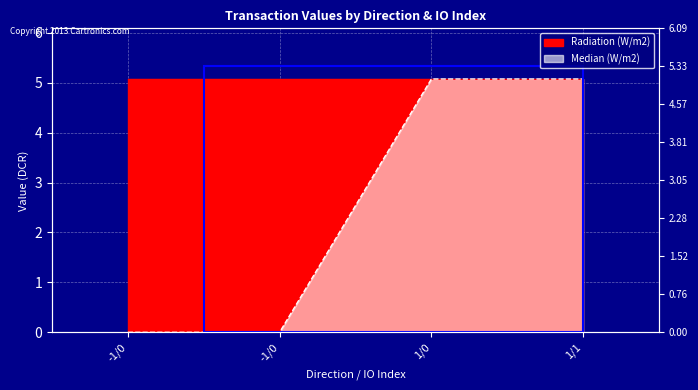

Is it true that the value at -1/0 is 0.0?

True